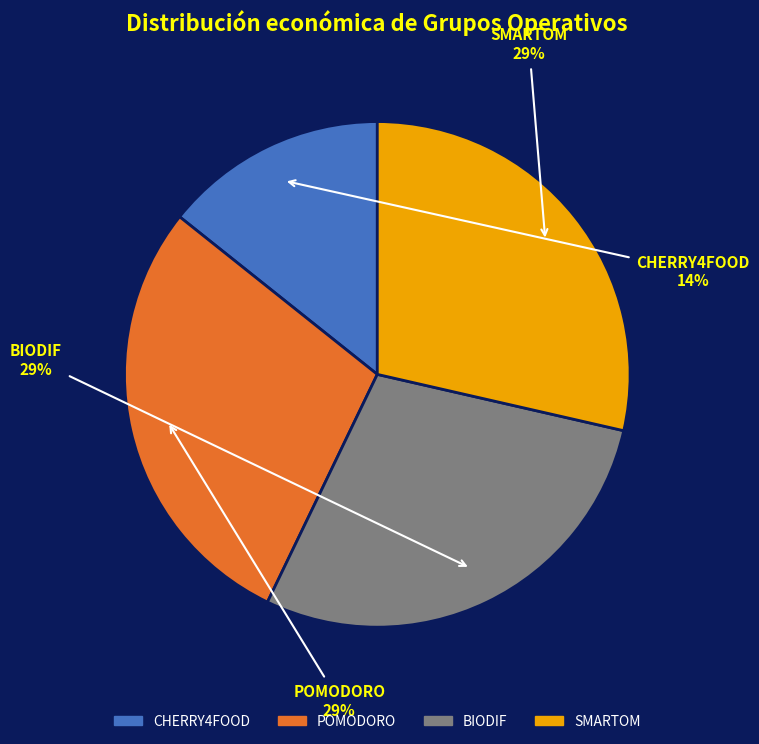

Is there a majority slice in this chart?

No